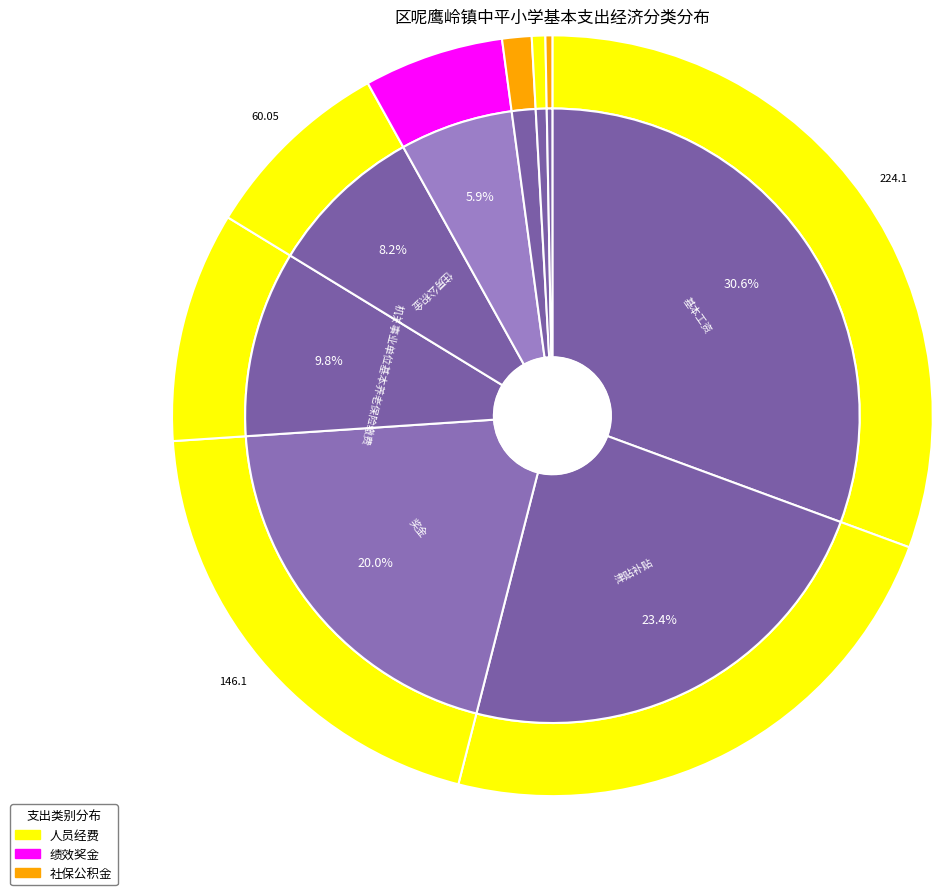

True or false: 住房公积金 accounts for 16% of the total.

False